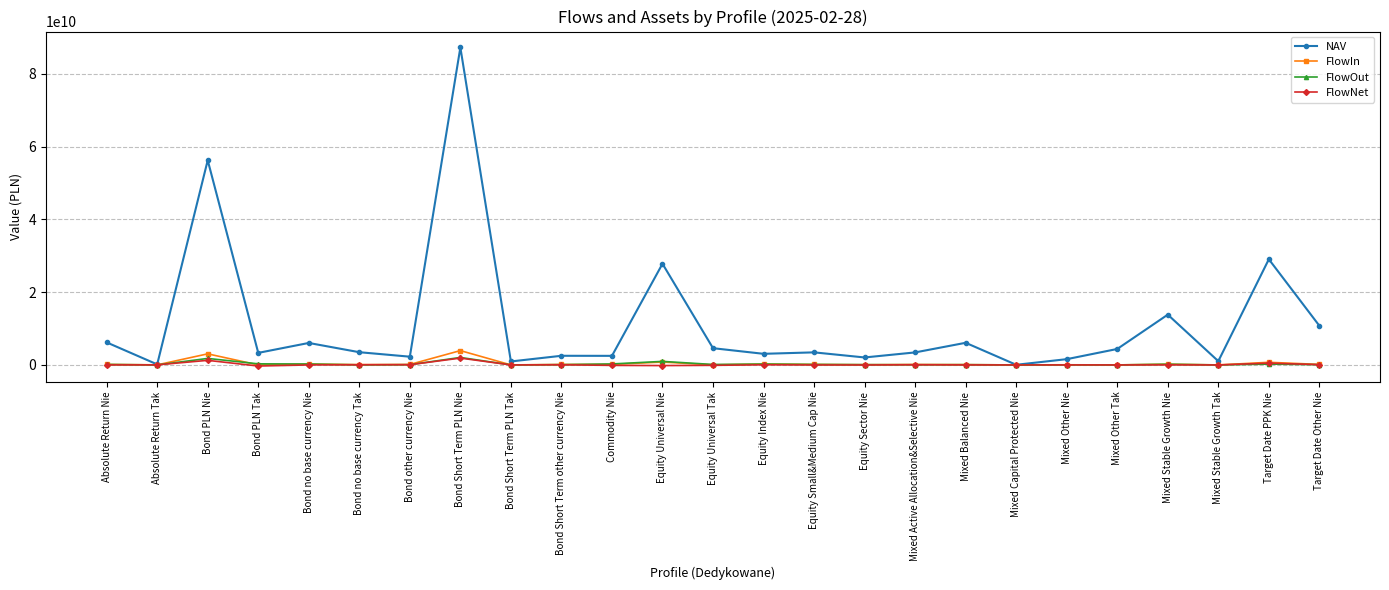

At which category does the chart reach its peak across all series?

Bond Short Term PLN Nie